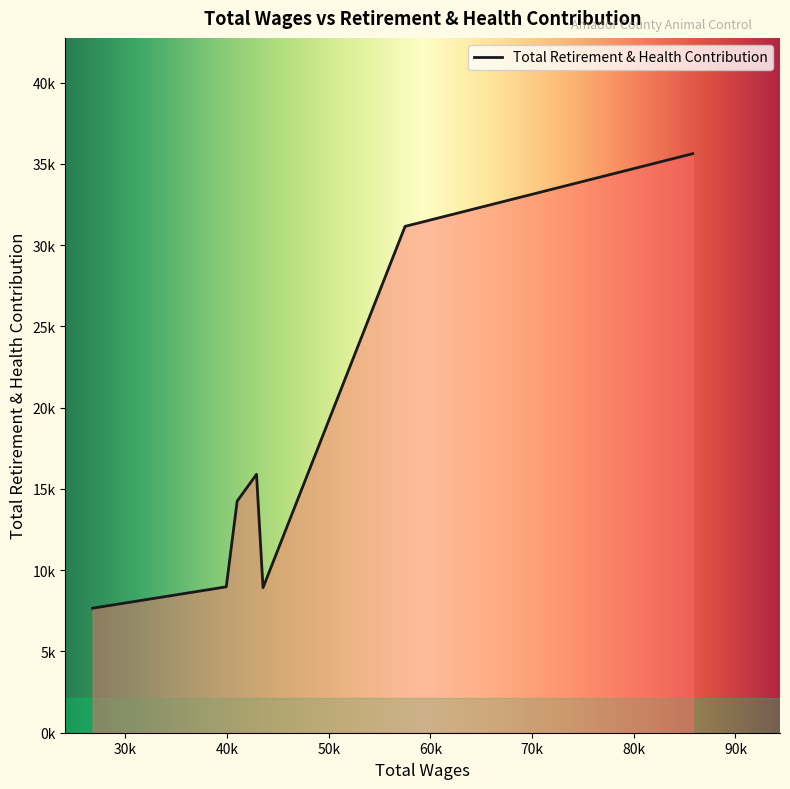

List the labels in order of value, smallest first.

26775.0, 43533.0, 39919.0, 40990.0, 42894.0, 57506.0, 85802.0